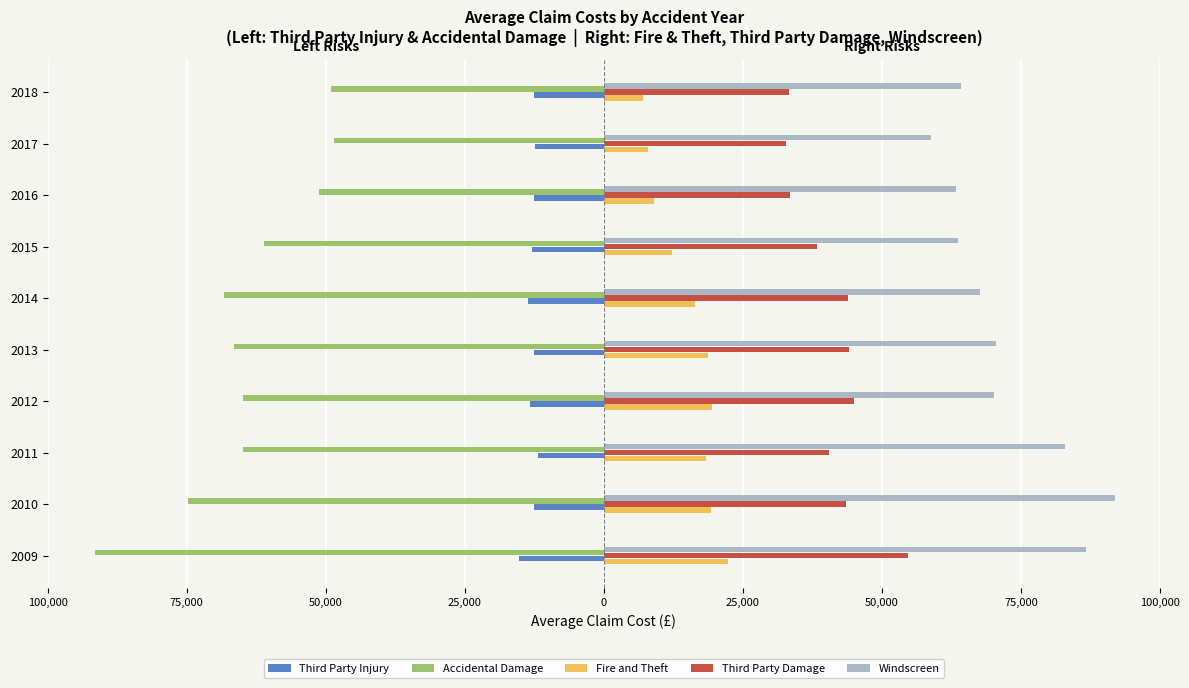

What are all the series names shown in the legend?

Third Party Injury, Accidental Damage, Fire and Theft, Third Party Damage, Windscreen